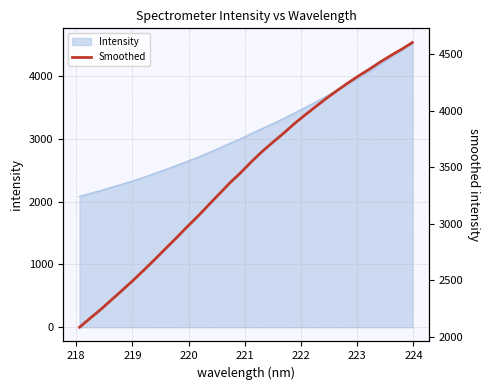

Reading right to left, transcribe all the data shown in this chart.

4602.2	4543.0	4488.4	4430.0	4367.1	4308.1	4245.2	4178.7	4109.2	4035.9	3961.7	3884.0	3800.0	3720.0	3637.8	3547.5	3450.6	3360.9	3262.0	3163.5	3063.6	2970.0	2872.2	2778.0	2682.4	2589.5	2498.5	2412.1	2327.4	2242.1	2163.3	2082.7